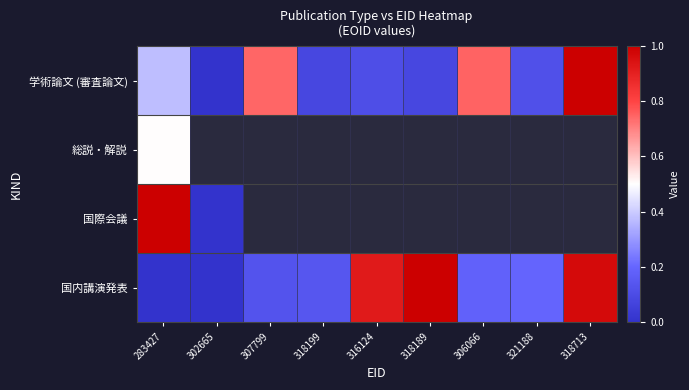

Rank the series by their average value, from highest to lowest.

学術論文 (審査論文), 総説・解説, 国際会議, 国内講演発表